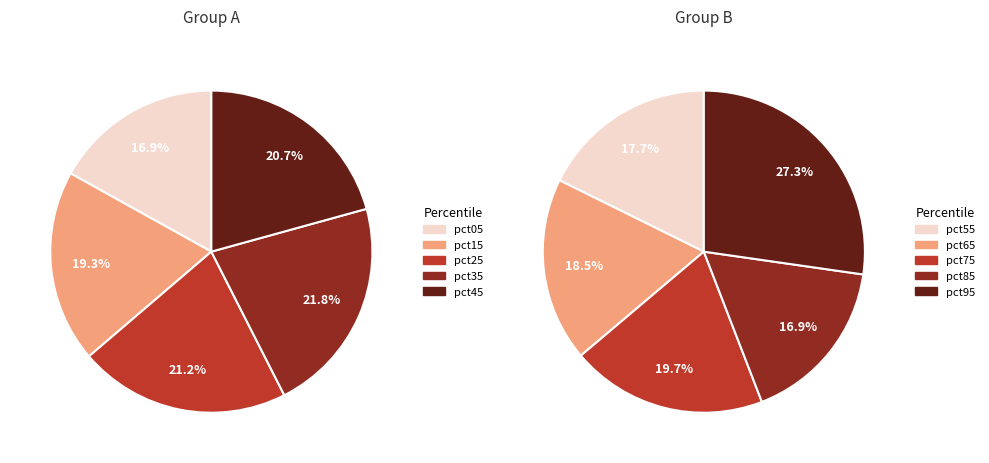

Is it true that pct35 is 1% of the pie?

False